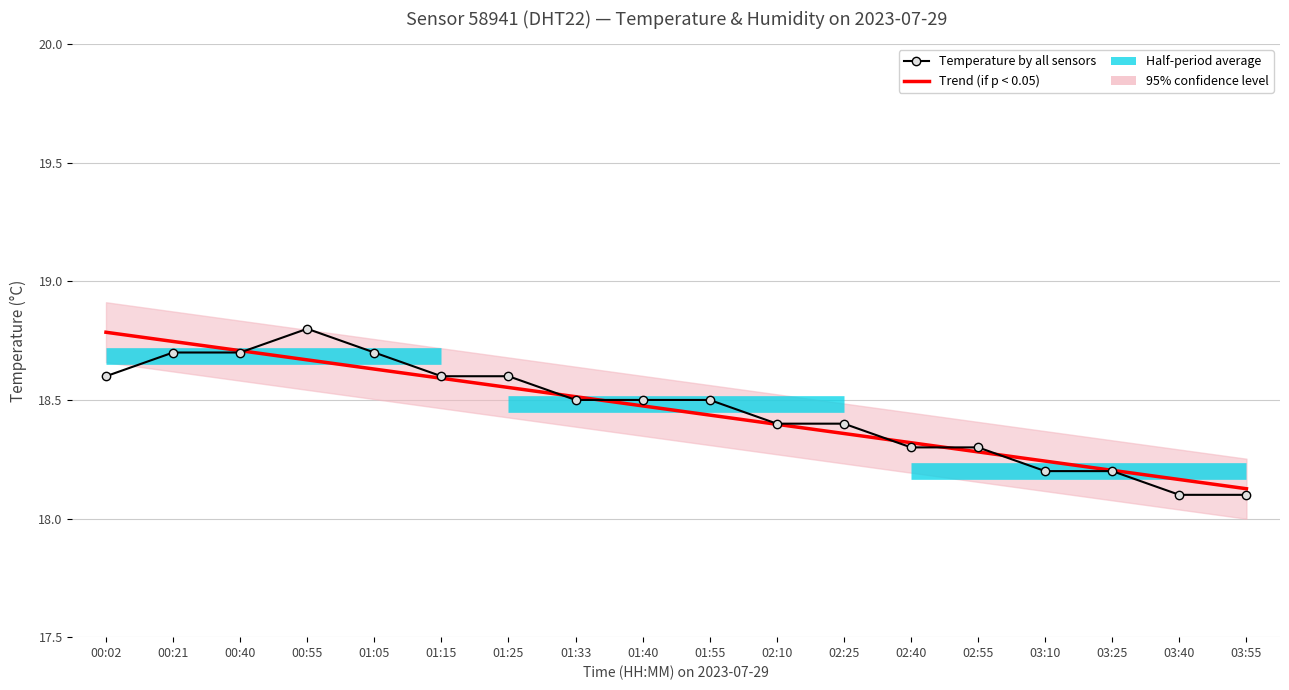

What is the value of the Trend (if p < 0.05) point at the 14th from the left?

18.3